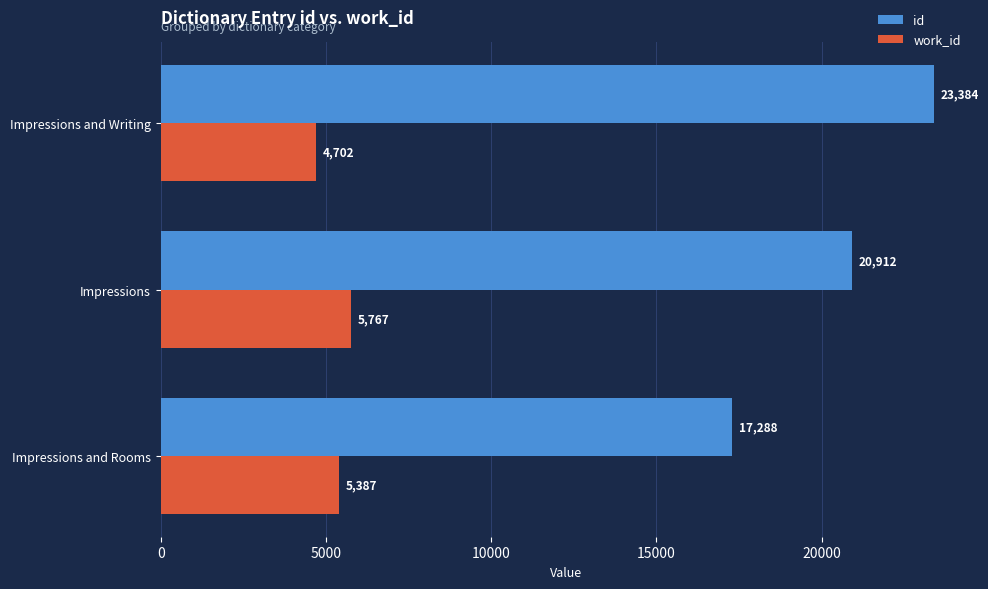

How many data points in work_id are less than 5387?

1